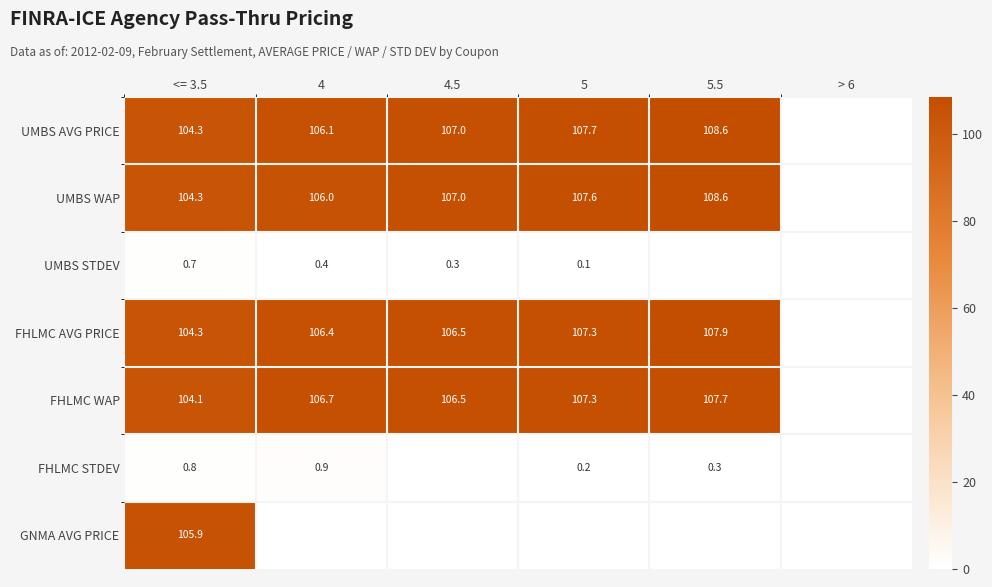

What is the difference between the highest and lowest values at <= 3.5?

105.2